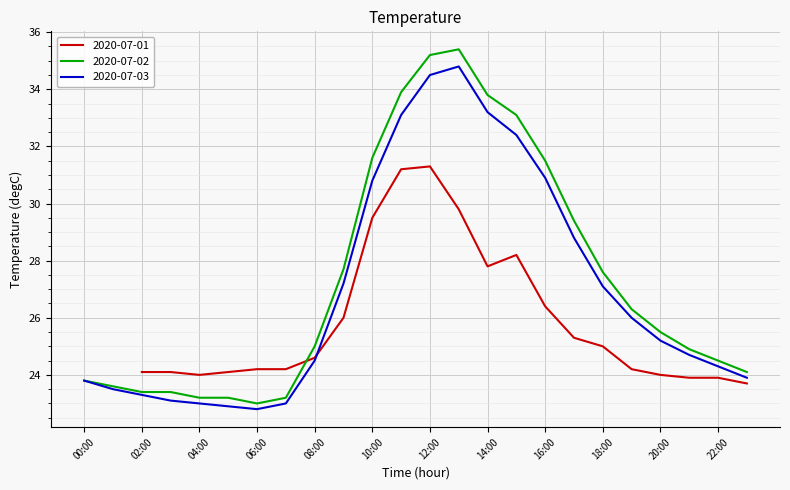

True or false: 2020-07-03 and 2020-07-02 intersect in this chart.

False